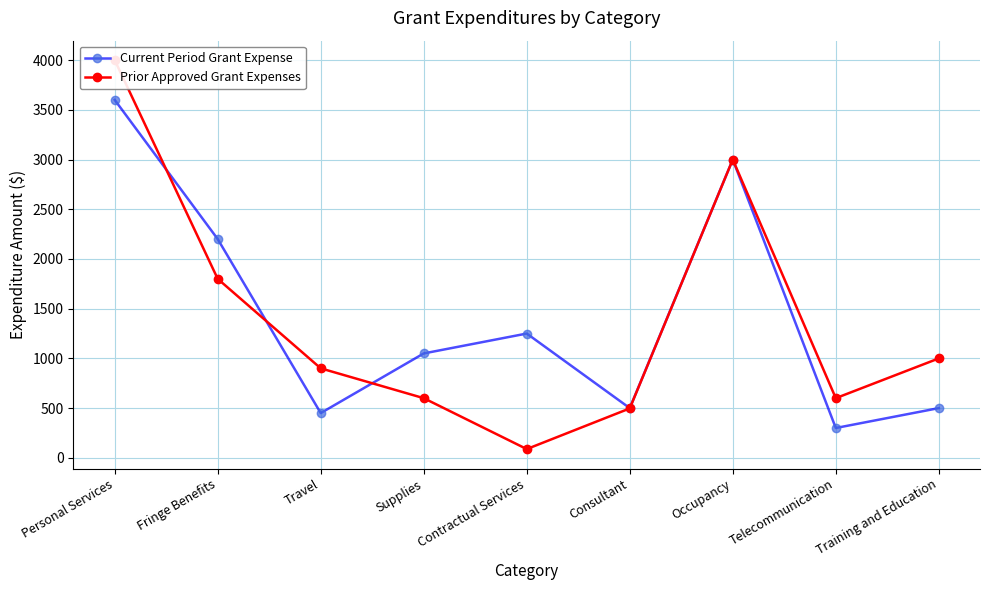

List the series in order of their overall mean, lowest first.

Prior Approved Grant Expenses, Current Period Grant Expense